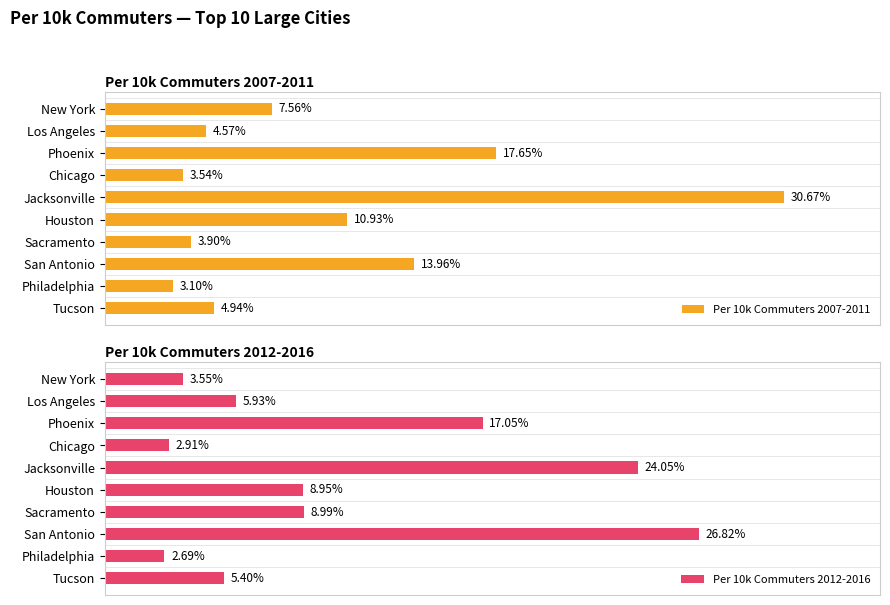

Where is Per 10k Commuters 2007-2011 nearest to the value 16?

Phoenix